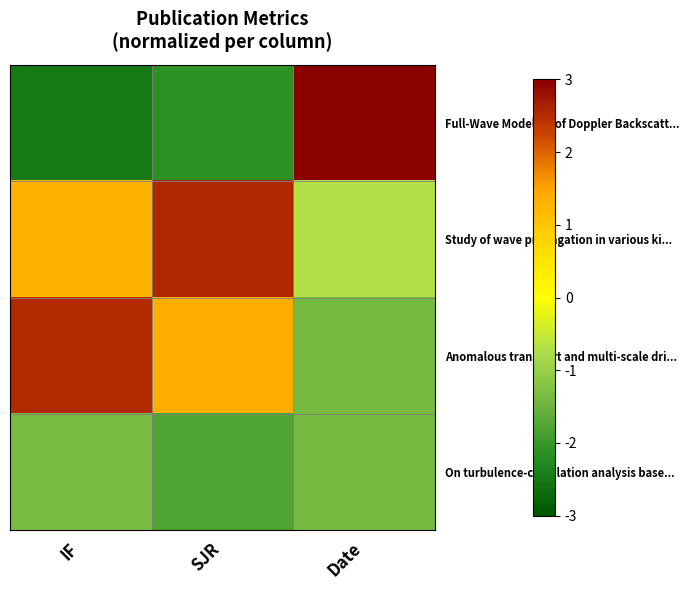

Between IF and Date, which series saw the biggest shift?

Full-Wave Modeling of Doppler Backscatt...